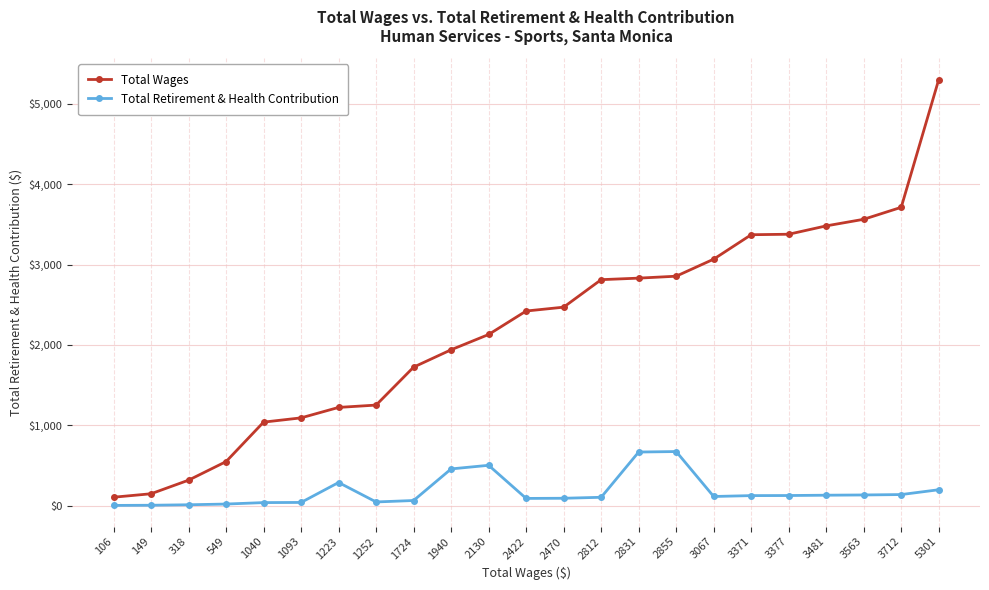

True or false: Total Retirement & Health Contribution has a value of 668 at 2831.

True